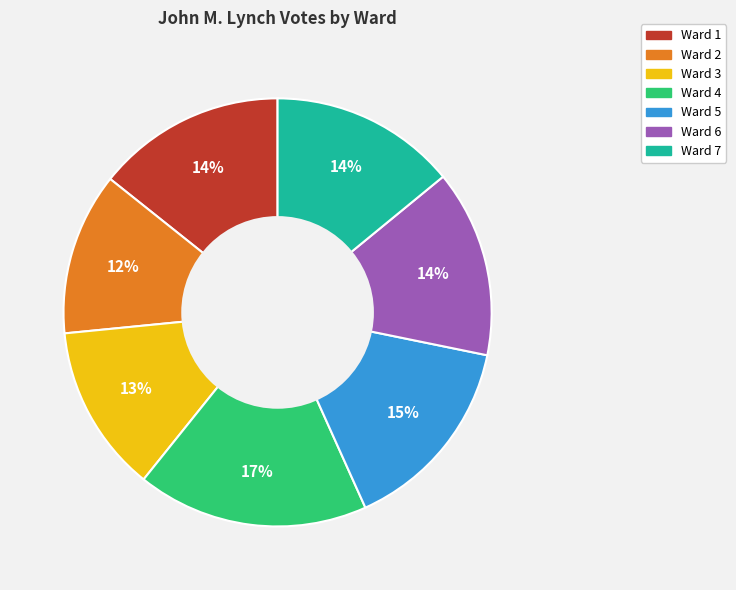

Count the number of slices in the pie.

7